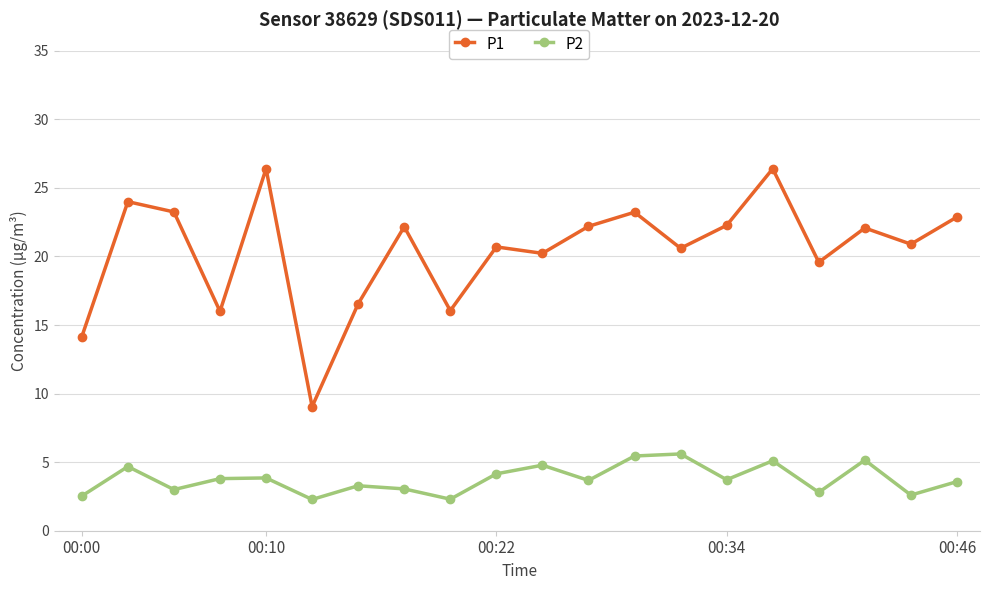

How many lines are shown in the chart?

2